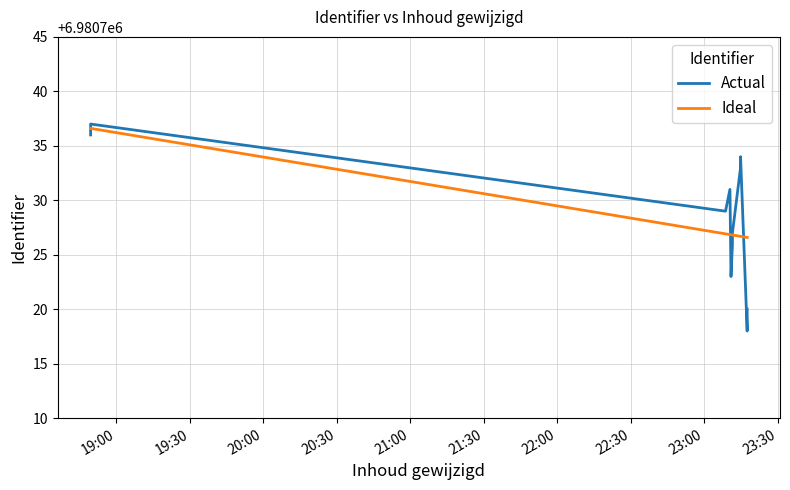

Is it true that Ideal equals 10496094.8 at 19:00?

False